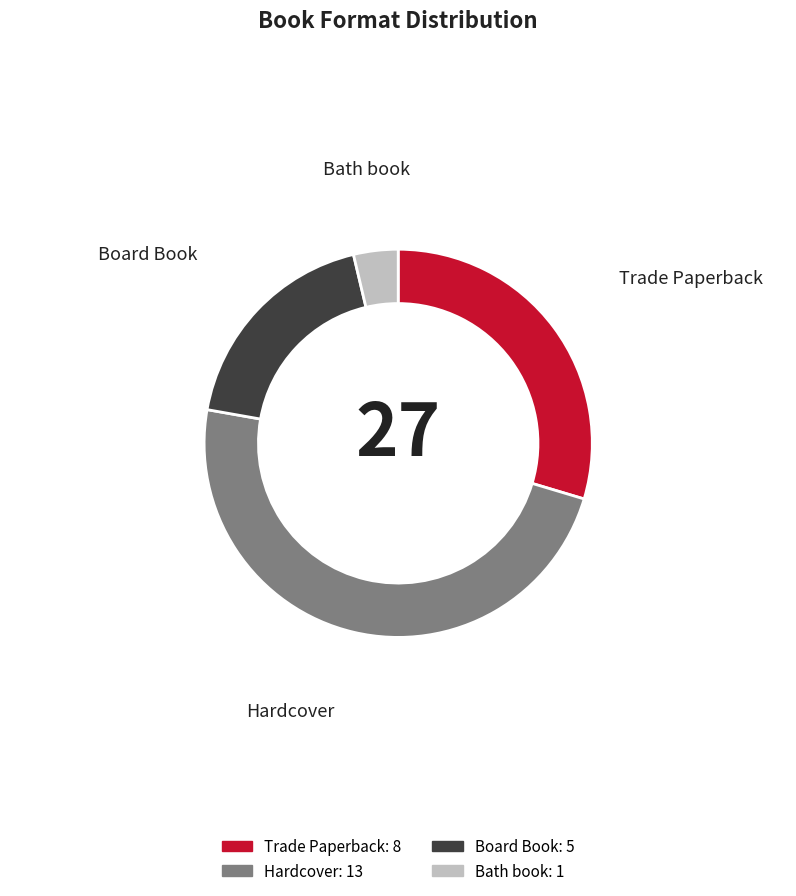

How many slices are in this pie chart?

4